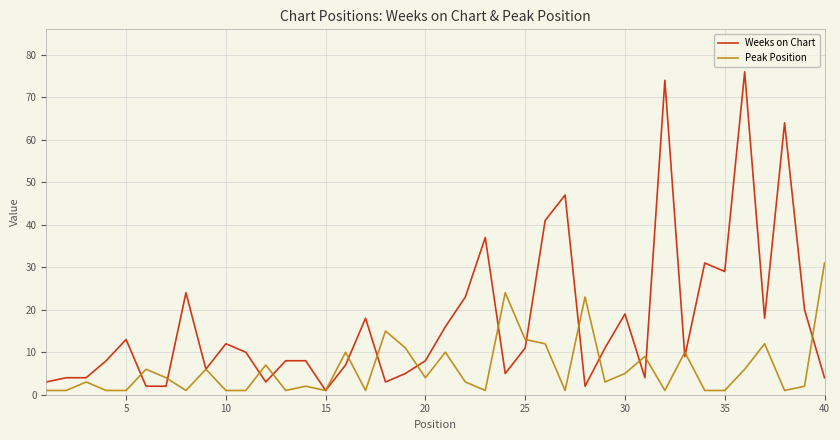

True or false: Peak Position and Weeks on Chart intersect in this chart.

True